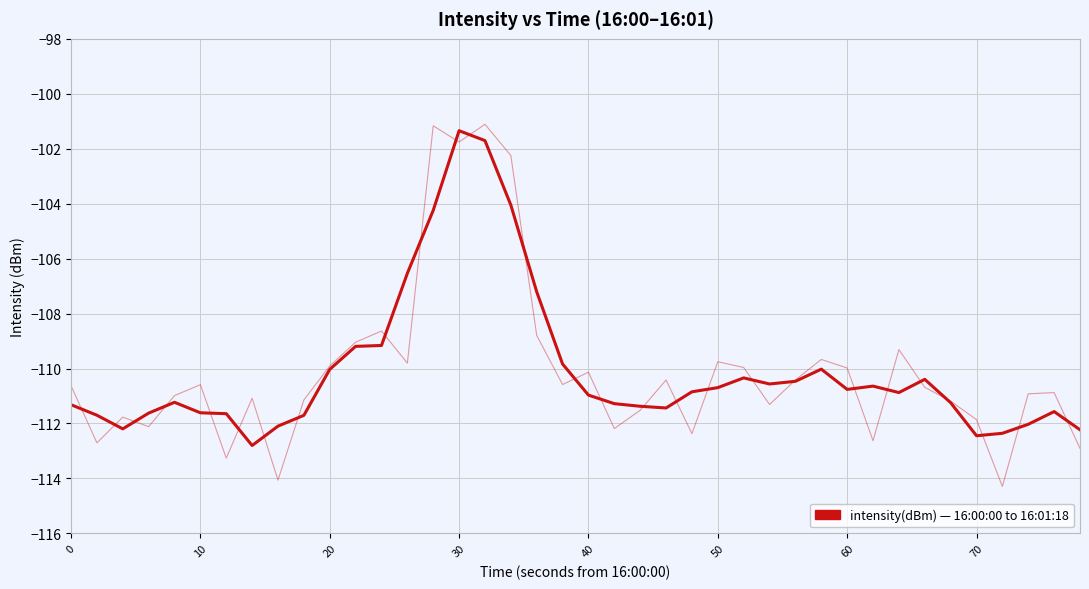

How many values exceed -110?

9